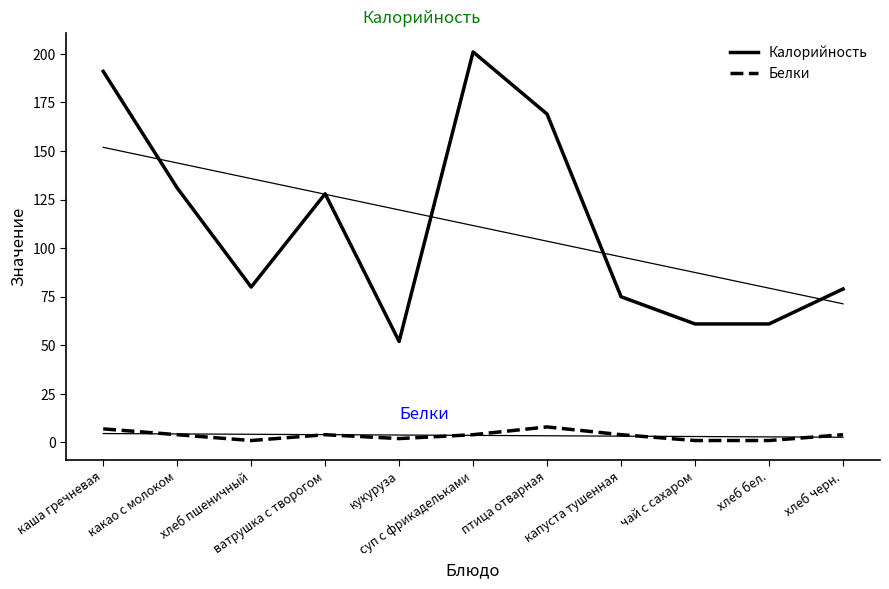

What are all the series names shown in the legend?

Калорийность, Белки